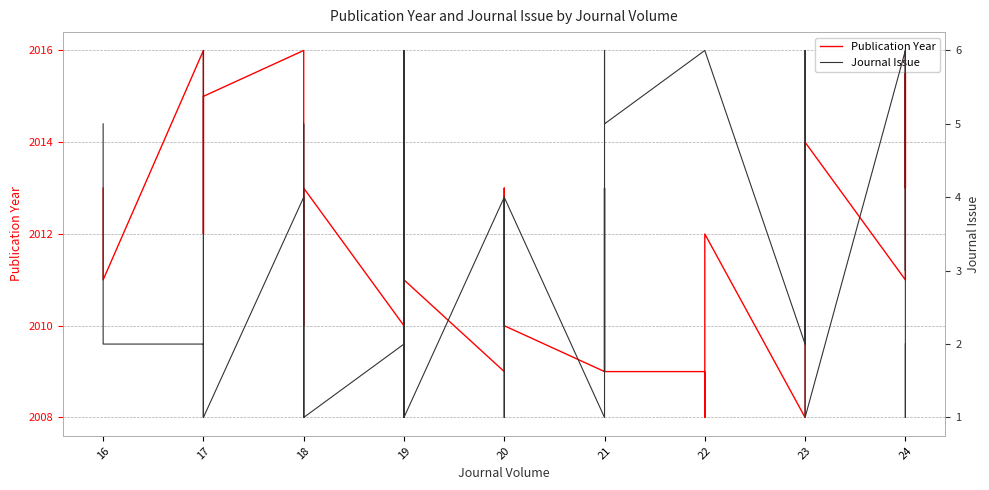

Reading left to right, list all the values displayed in this chart.

Publication Year: 2013	2011	2016	2012	2012	2013	2015	2016	2016	2014	2010	2013	2010	2010	2013	2009	2011	2009	2013	2011	2010	2009	2010	2011	2013	2012	2009	2009	2008	2012	2008	2009	2014	2014	2011	2016	2015	2015	2013	2016
Journal Issue: 5	2	2	1	6	1	1	4	1	5	4	1	2	1	6	6	1	4	1	3	4	1	1	4	6	6	5	6	6	6	2	6	3	1	6	3	6	4	1	2